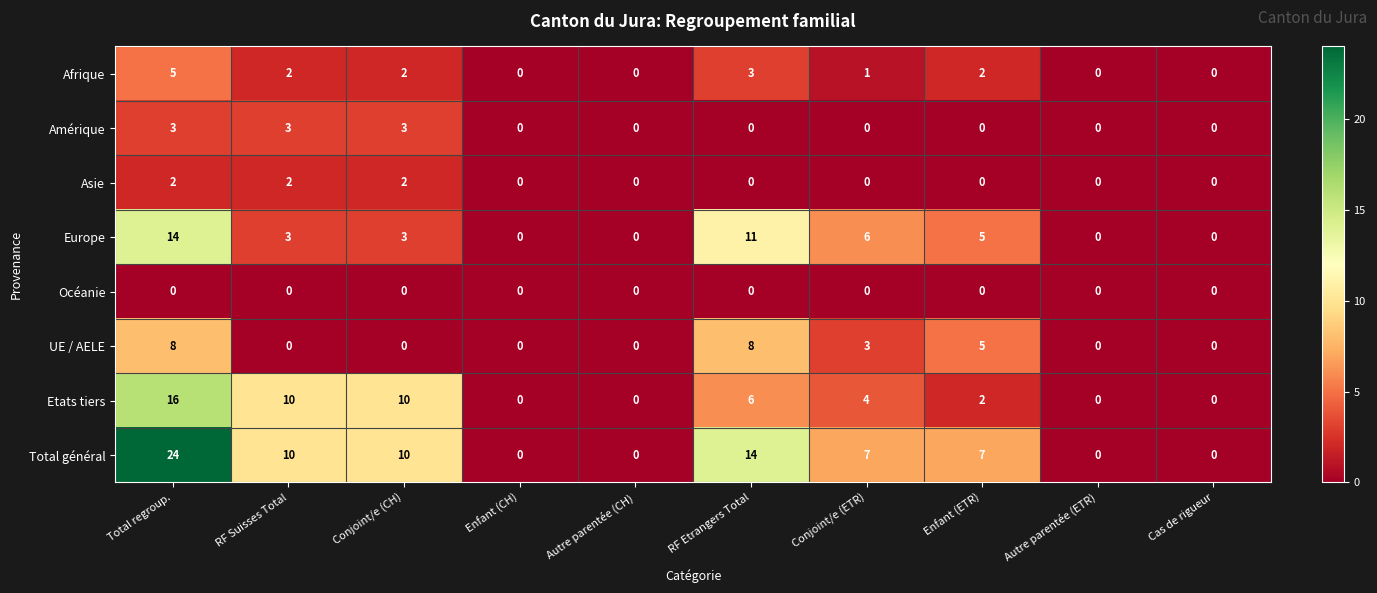

Which series changed the most between Enfant (CH) and RF Etrangers Total?

Total général